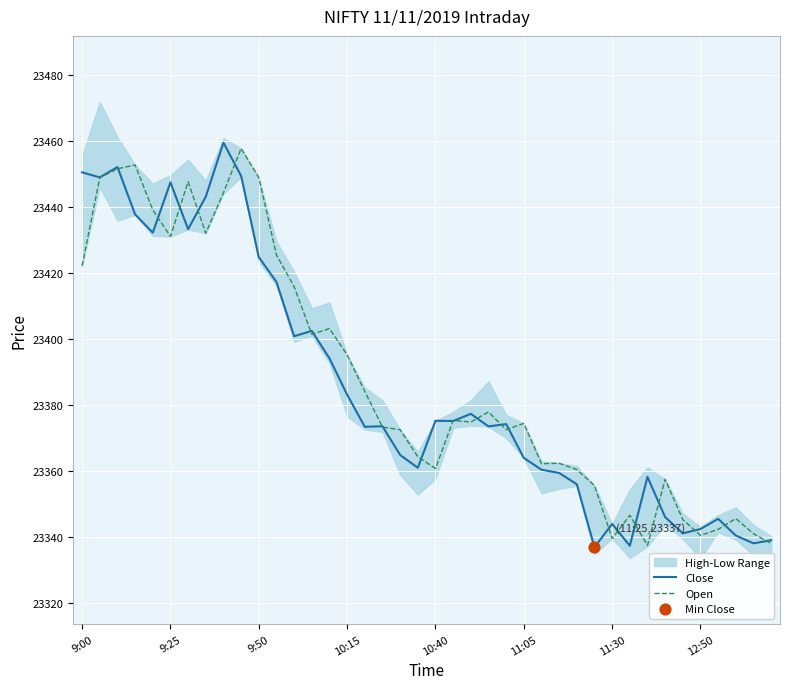

Which series has the largest total across all categories?

Open